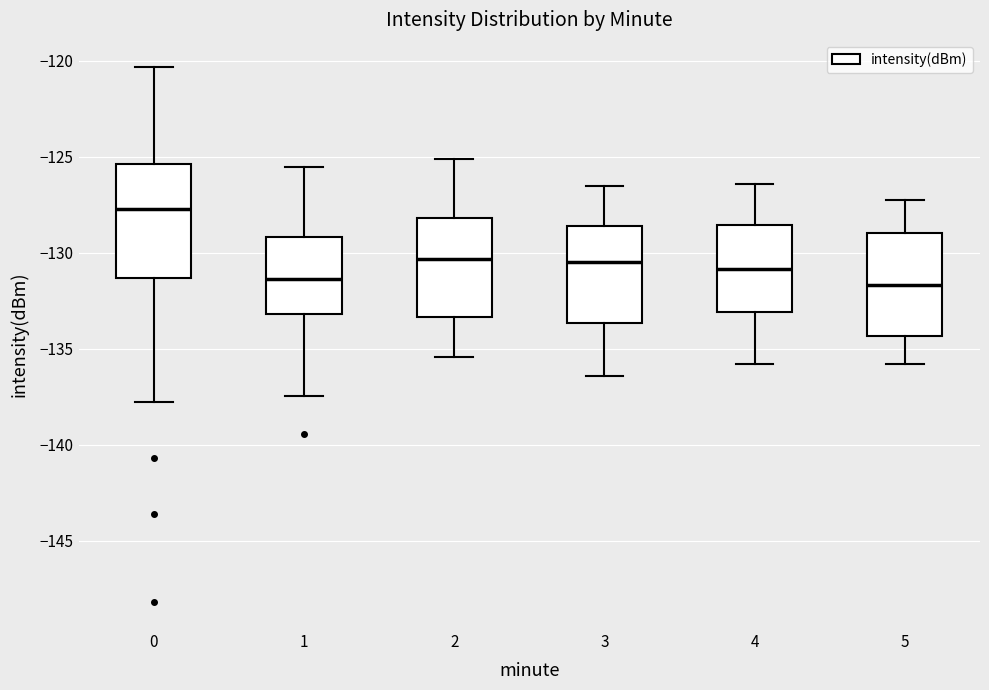

Which box is the tallest, from its lower edge to its upper edge?

0